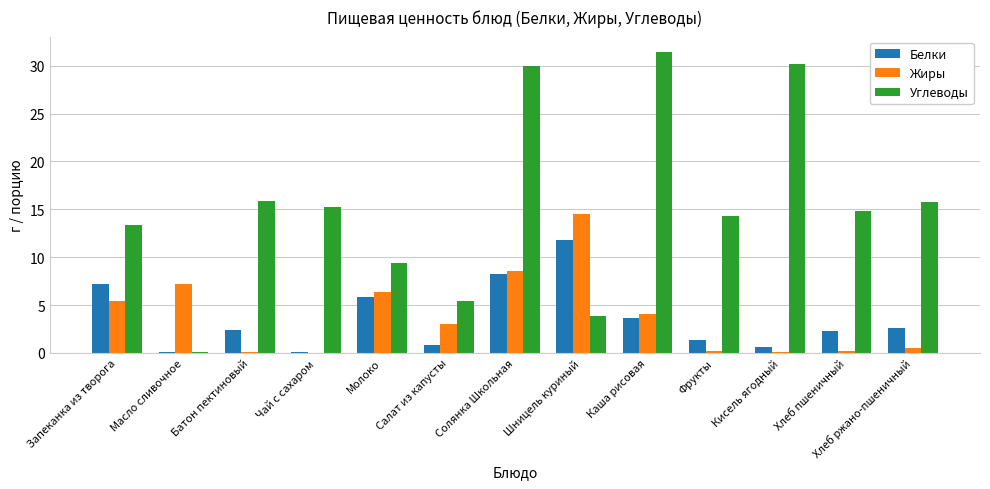

What is the maximum value for Белки?

11.8